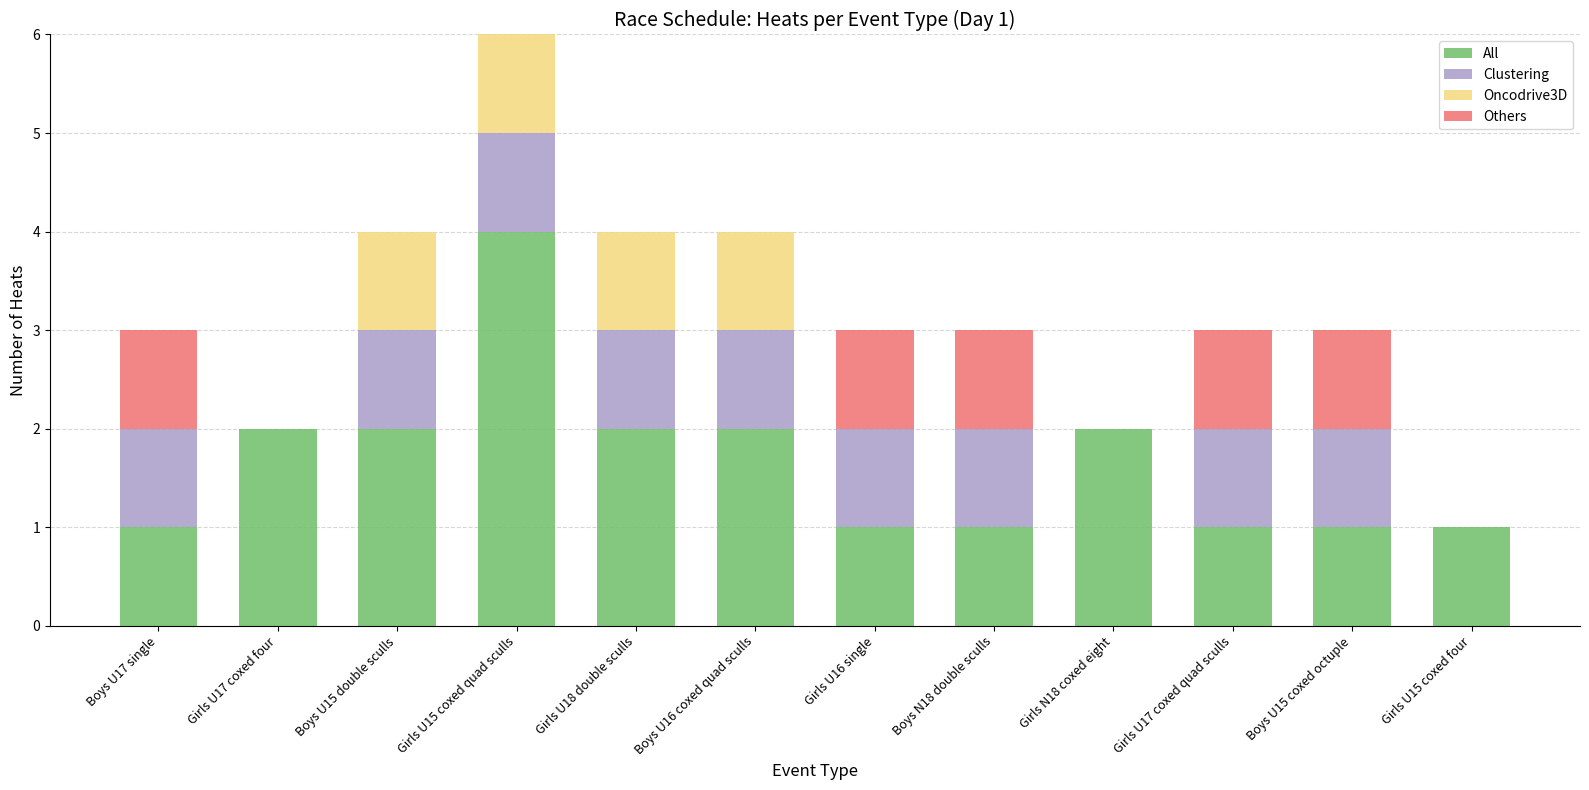

What is the total value across all series at Girls U15 coxed quad sculls?

6